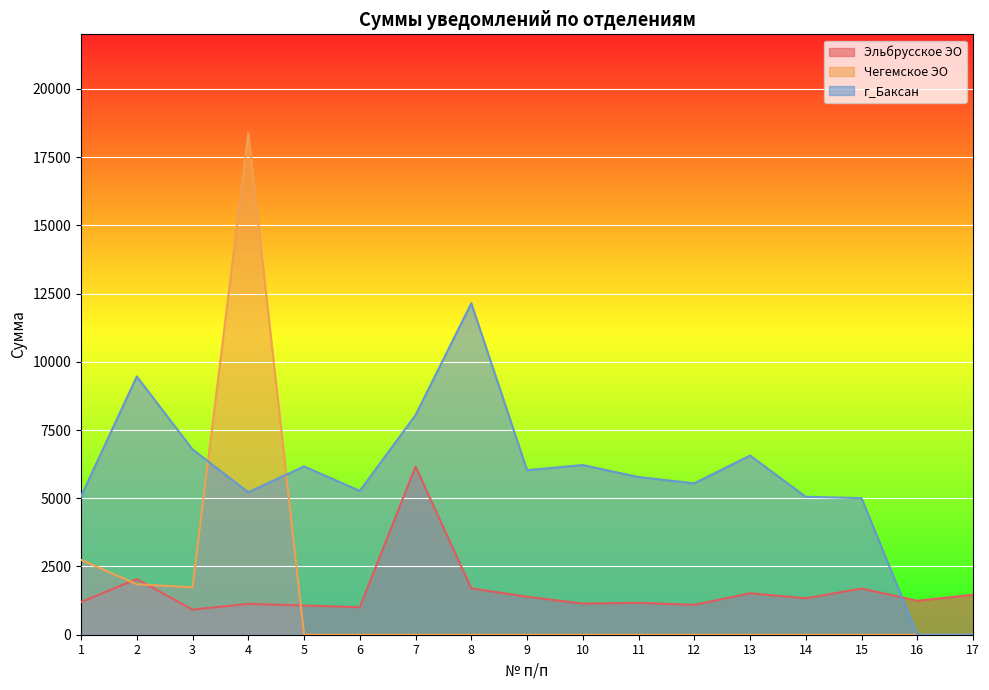

At which category does Эльбрусское ЭО reach its first local peak?

2